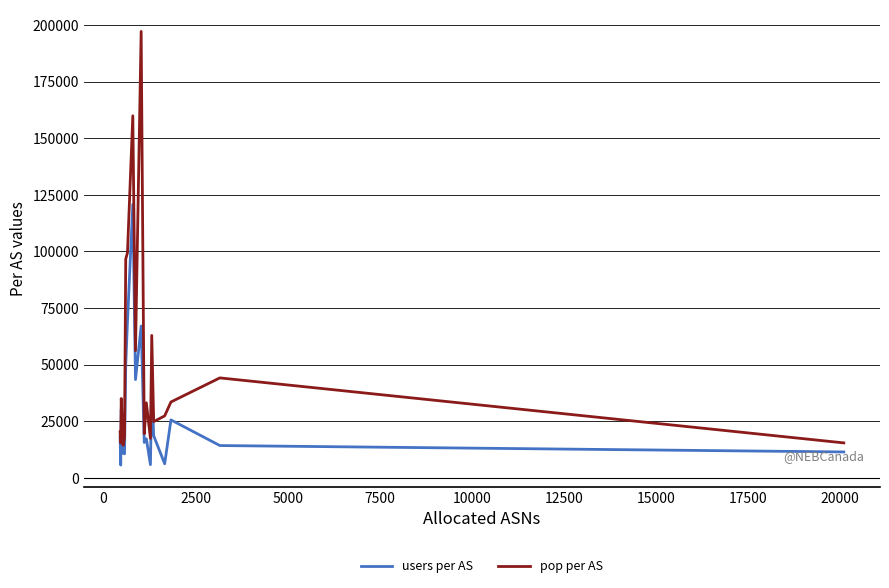

What is the difference between the maximum and minimum values in the pop per AS series?

182857